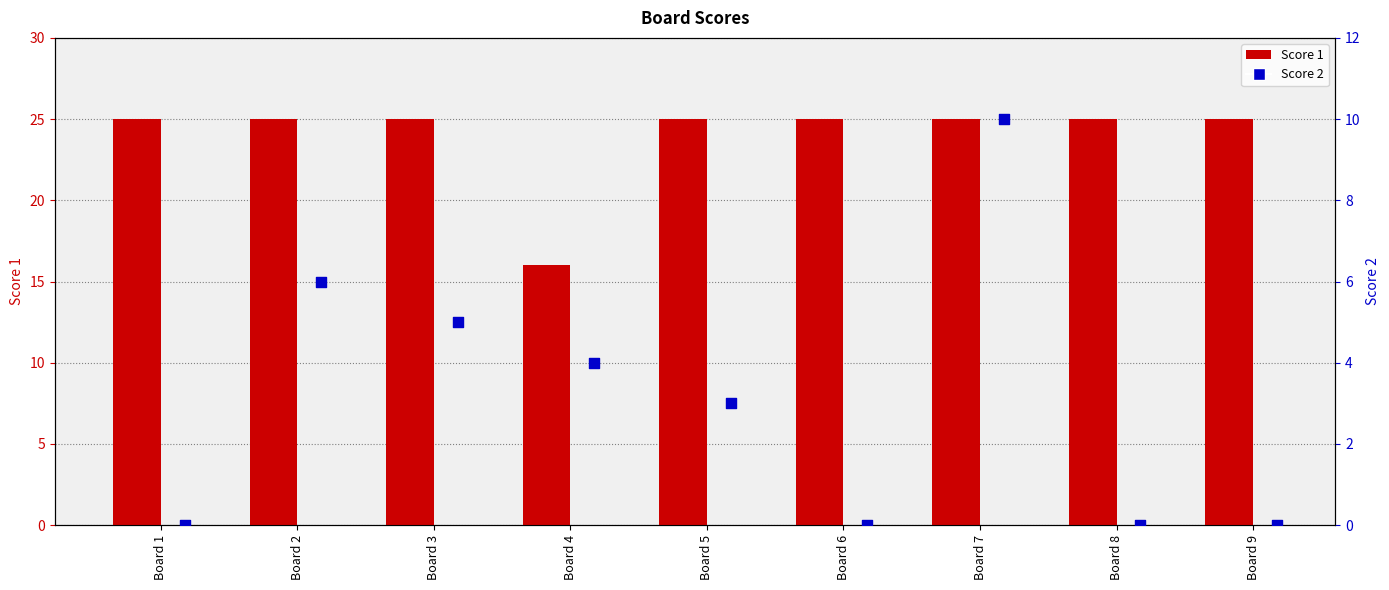

Which series contains the lowest Y value?

Score 2